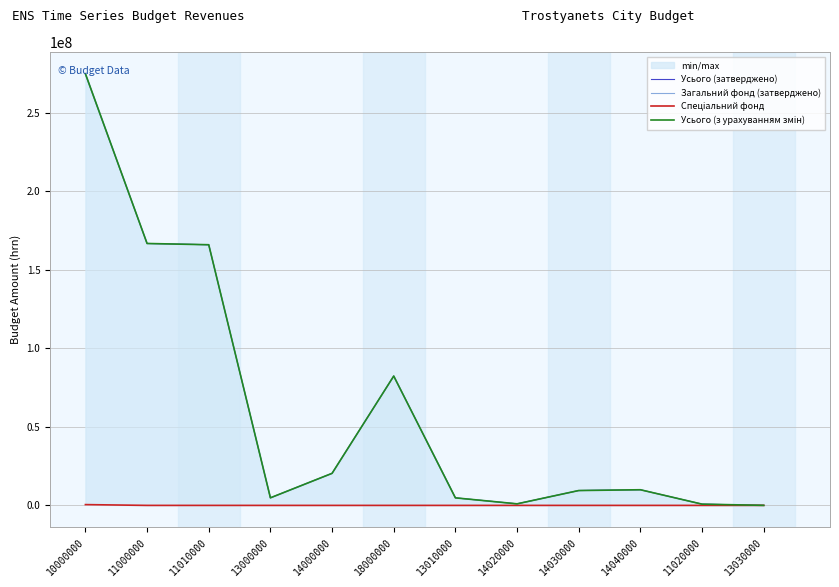

Is the value of Усього (з урахуванням змін) at 10000000 greater than the value of Спеціальний фонд at 18000000?

Yes